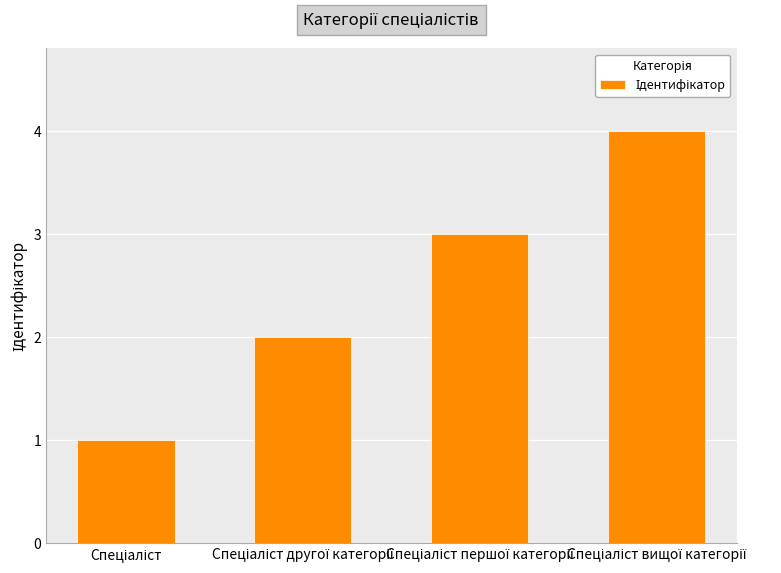

Reading left to right, transcribe all the data shown in this chart.

1	2	3	4